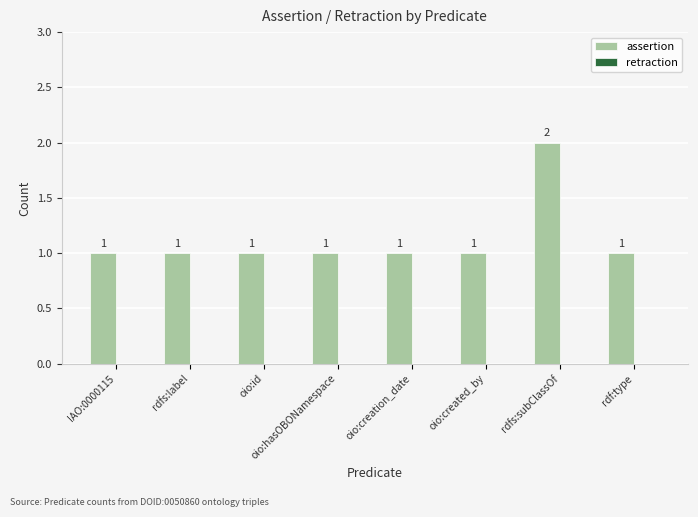

Count the values in the range 1 to 2.

8